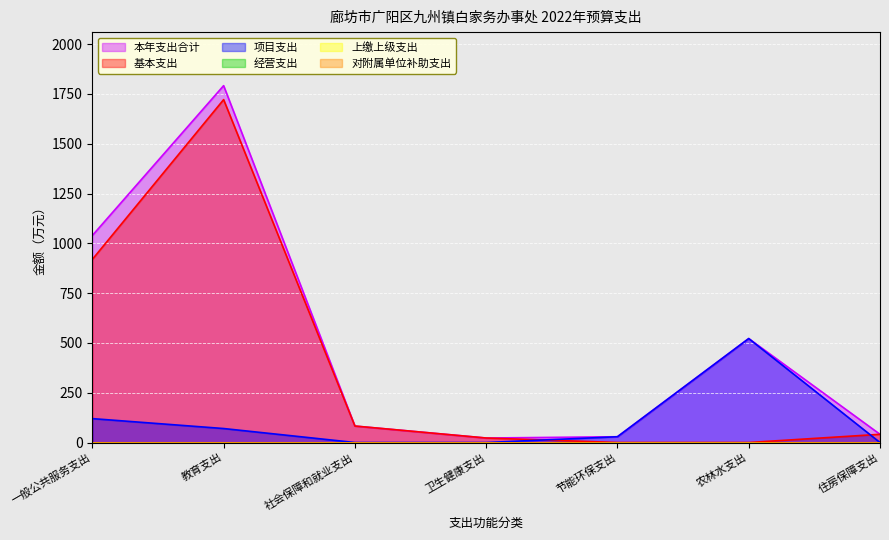

Reading right to left, what are all the values shown in this chart?

本年支出合计: 41.2	521.9	29.0	22.5	82.7	1791.9	1039.5
基本支出: 41.2	0.0	0.0	22.5	82.7	1721.7	919.5
项目支出: 0.0	521.9	29.0	0.0	0.0	70.2	120.0